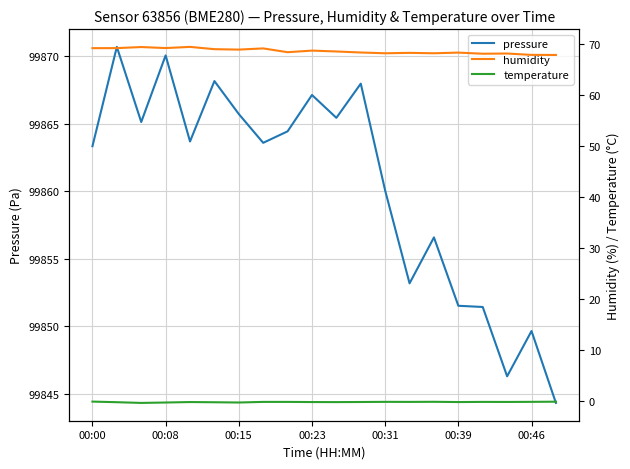

What is the highest value of the pressure series?

99870.7